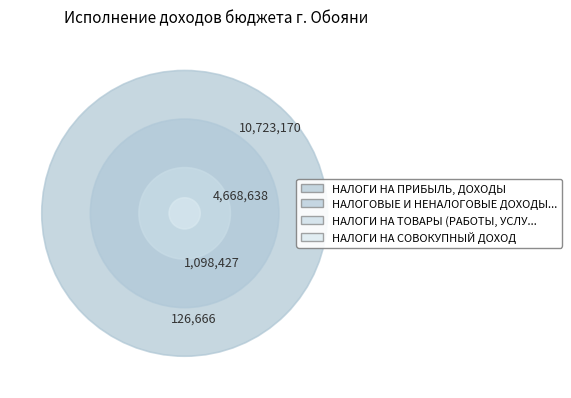

How many segments does this pie chart have?

4